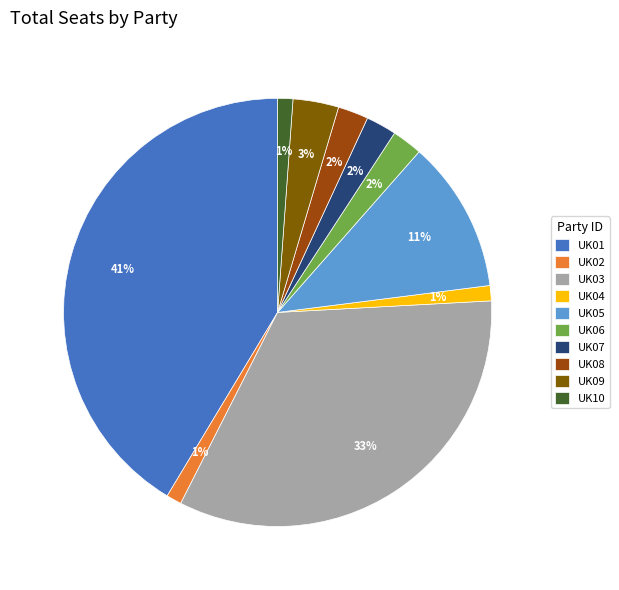

To the nearest percent, what portion does UK07 represent?

2%